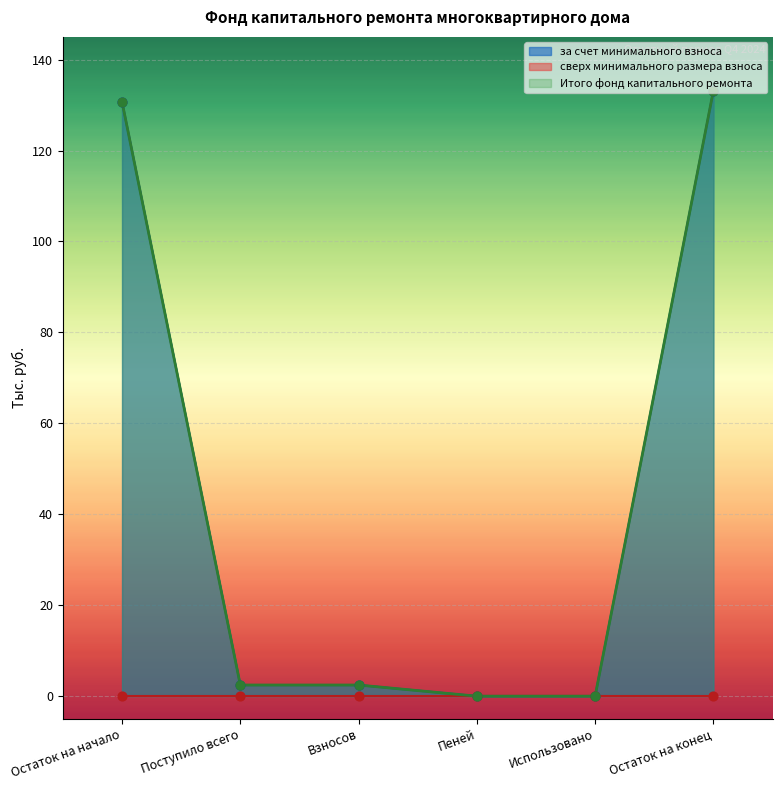

What is the total value across all series at Поступило всего?

4.9